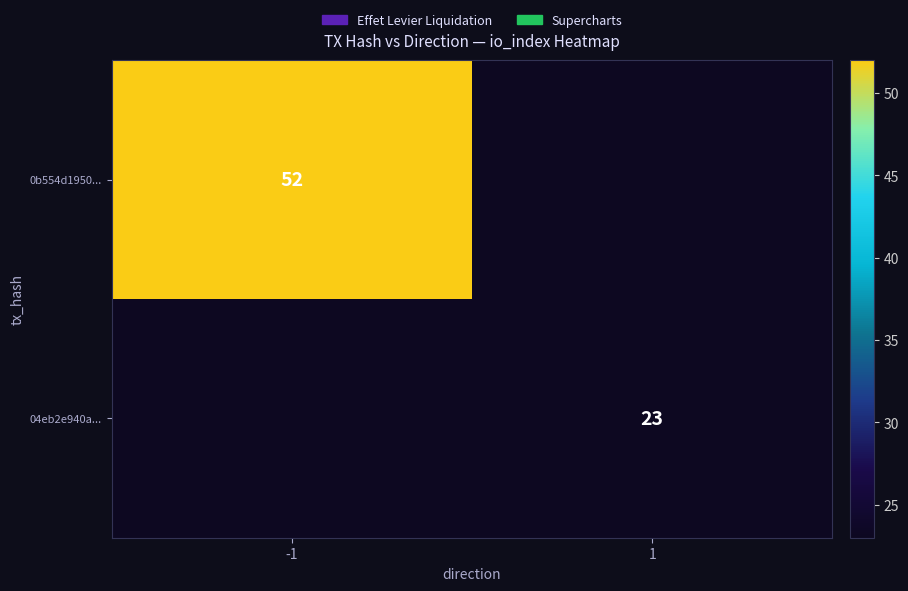

The 04eb2e940a... series shows 11 at 1. True or false?

False